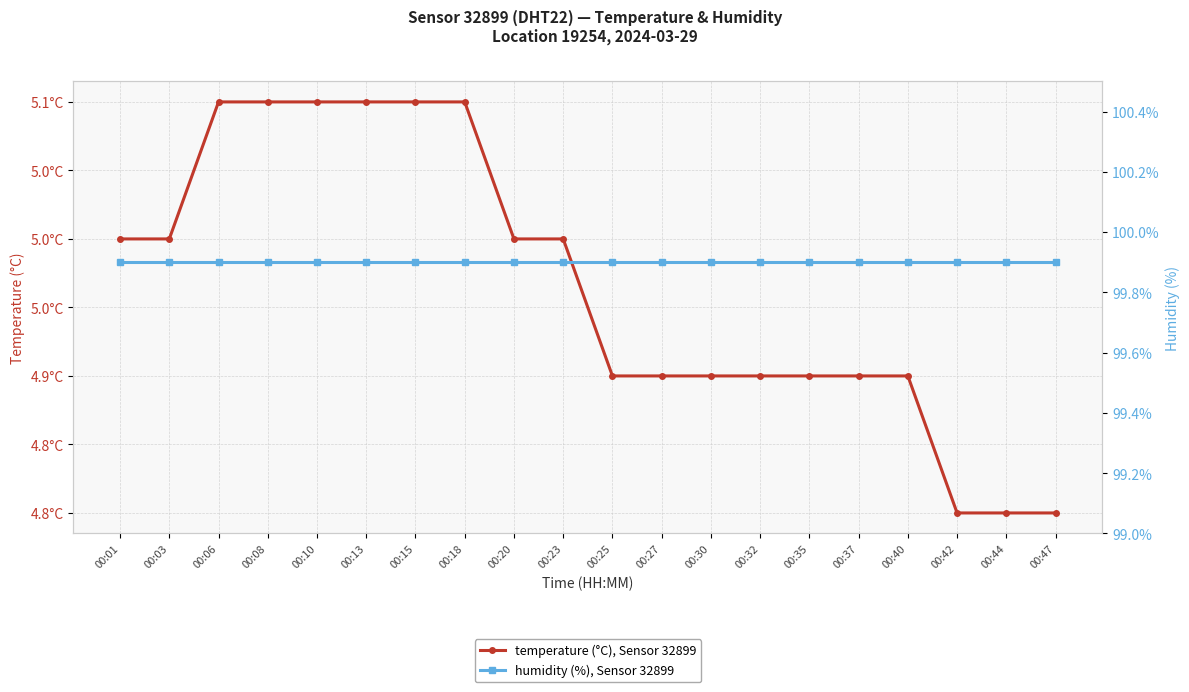

The temperature (°C), Sensor 32899 series shows 2.1 at 00:37. True or false?

False